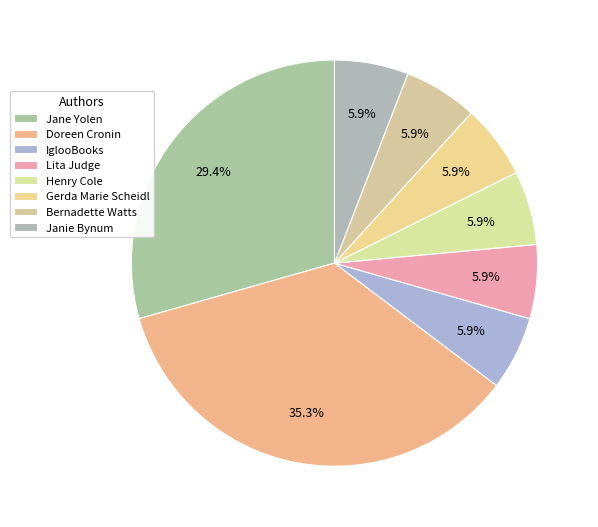

Is it true that IglooBooks is 6% of the pie?

True